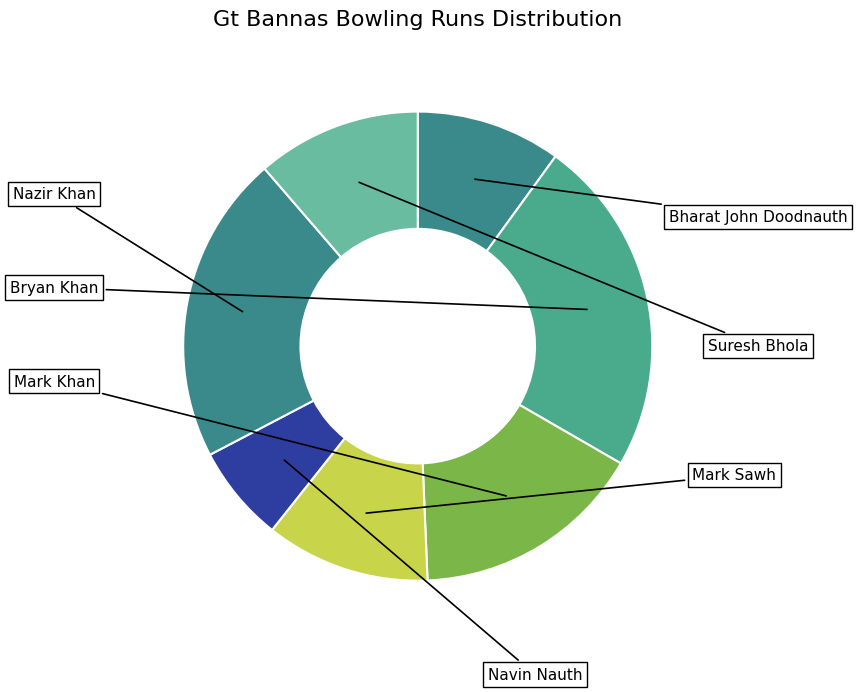

How many slices are in this pie chart?

7